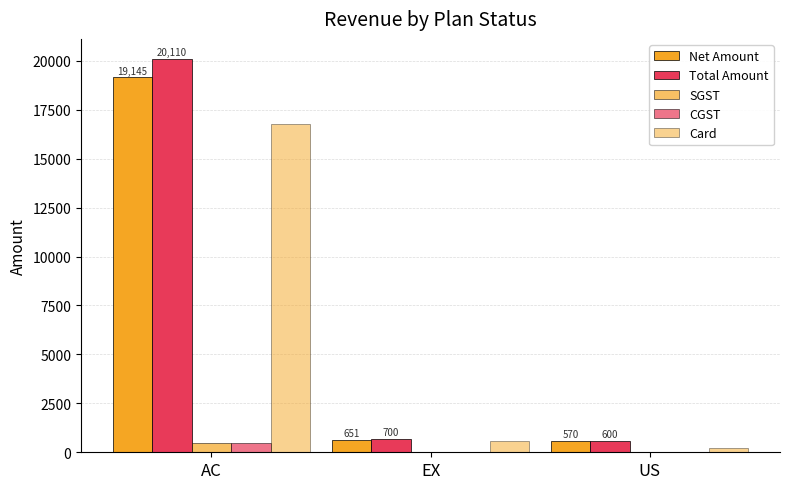

What is the difference between the SGST values at EX and AC?

471.2